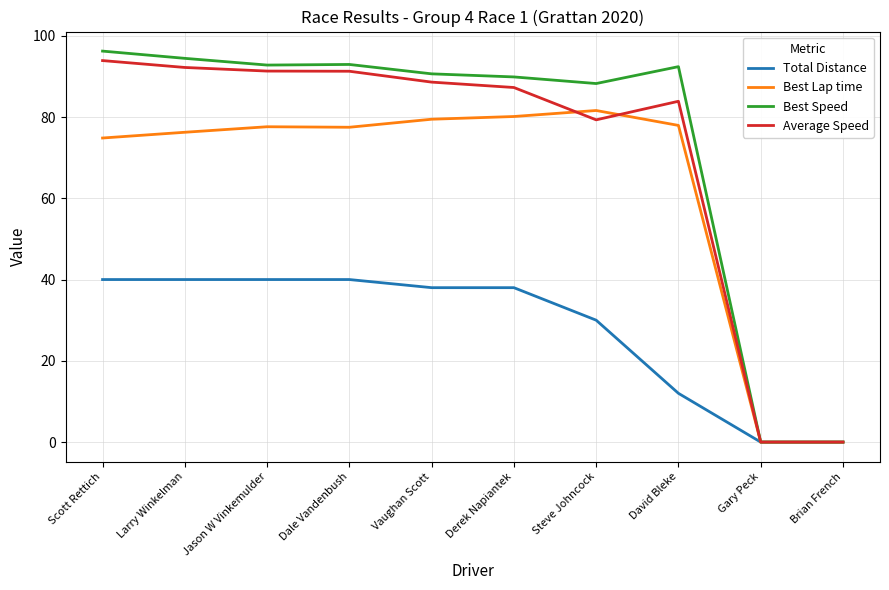

At Larry Winkelman, list the series in order from largest to smallest.

Best Speed, Average Speed, Best Lap time, Total Distance